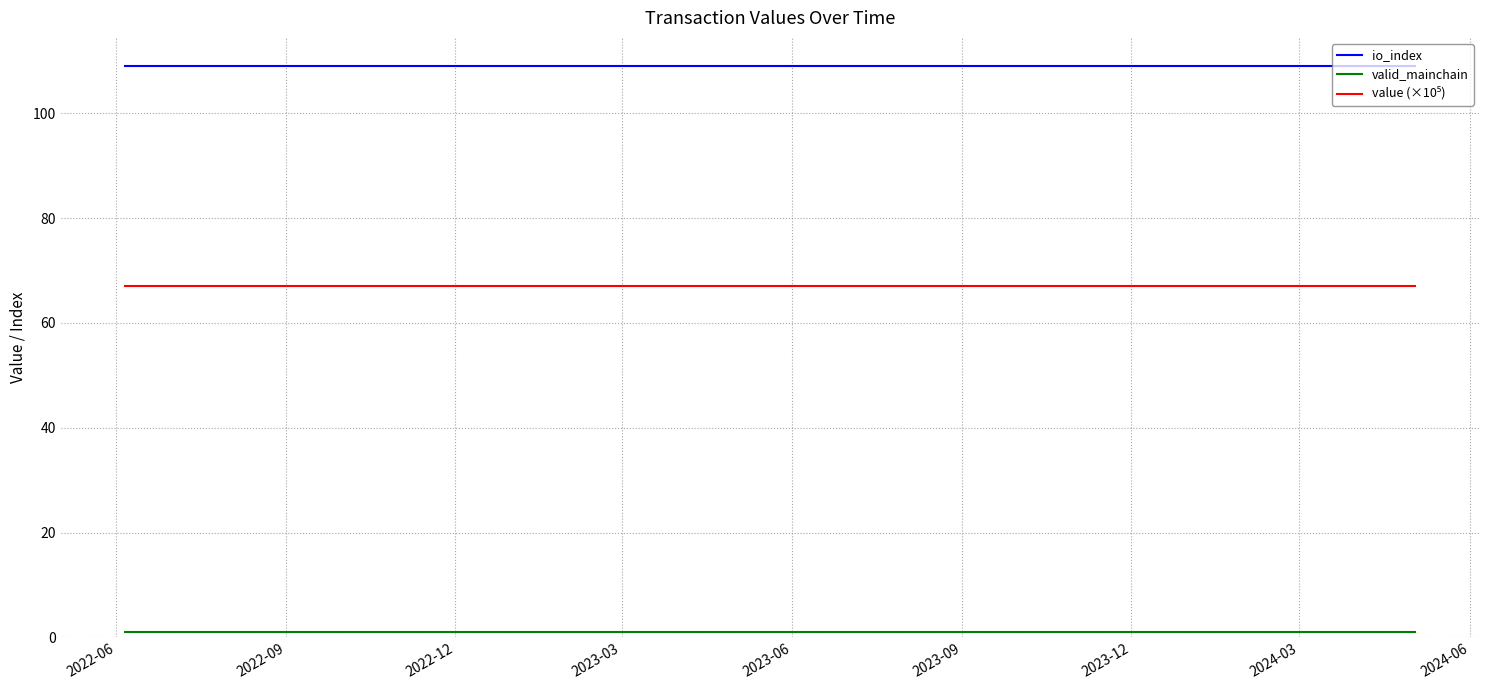

What is the greatest value displayed?

109.0